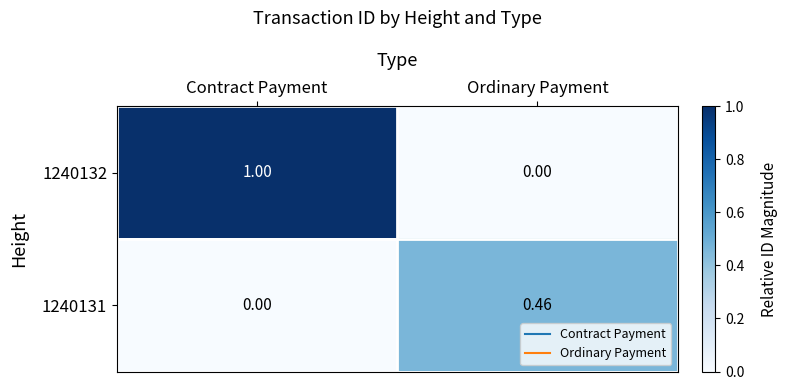

At which category is the sum across all series the highest?

Contract Payment